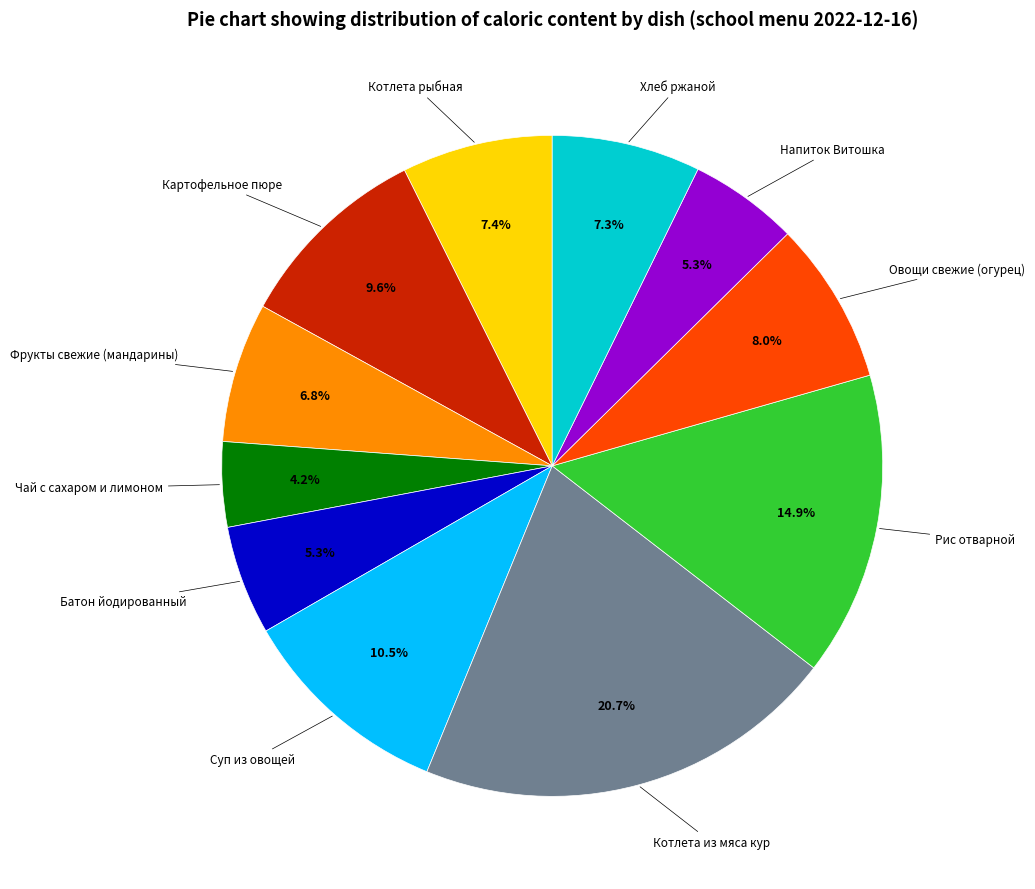

Is it true that Овощи свежие (огурец) is 8% of the pie?

True